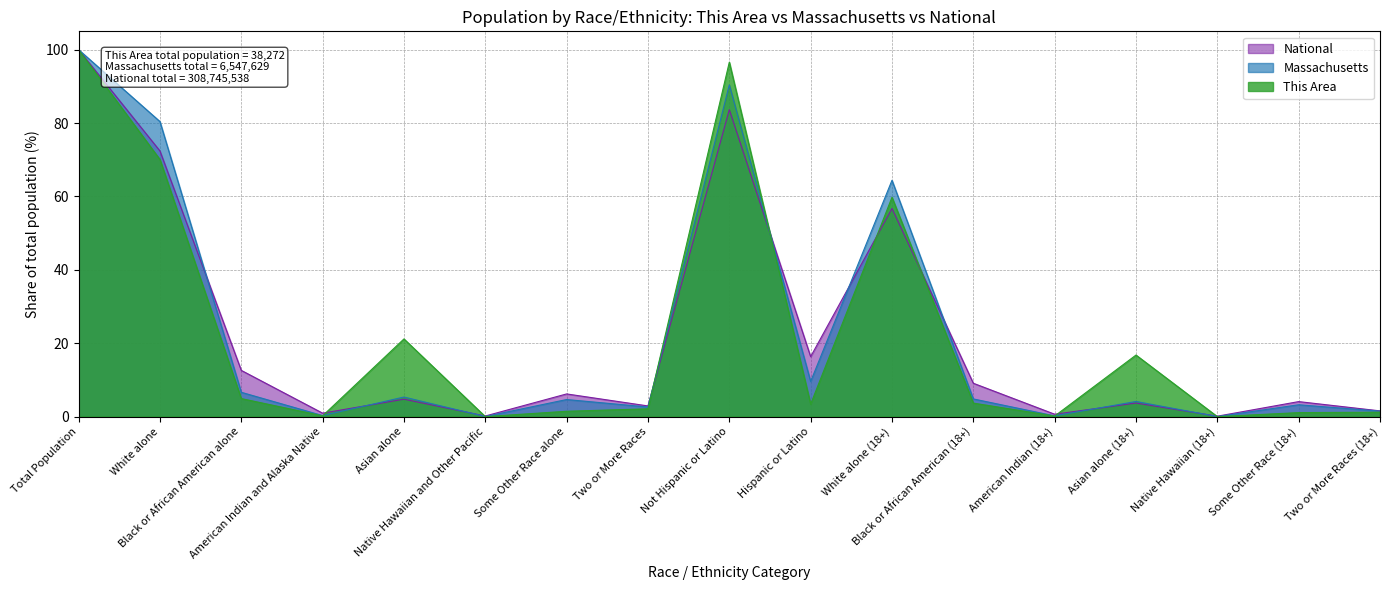

Which label corresponds to the smallest value in the chart?

Native Hawaiian (18+)